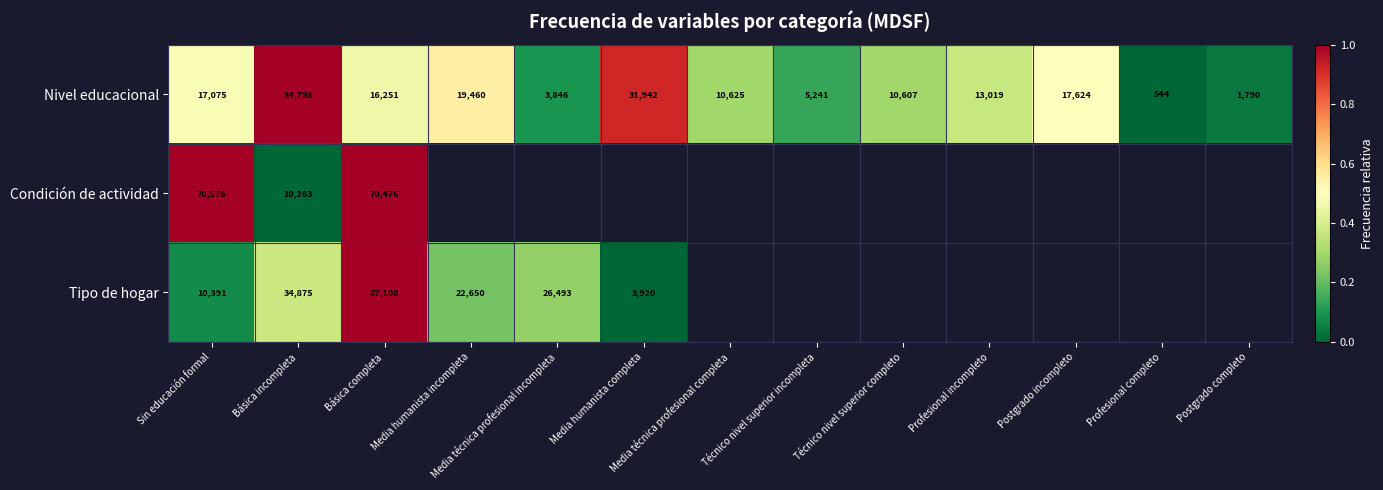

Which label corresponds to the smallest value in the chart?

Profesional completo